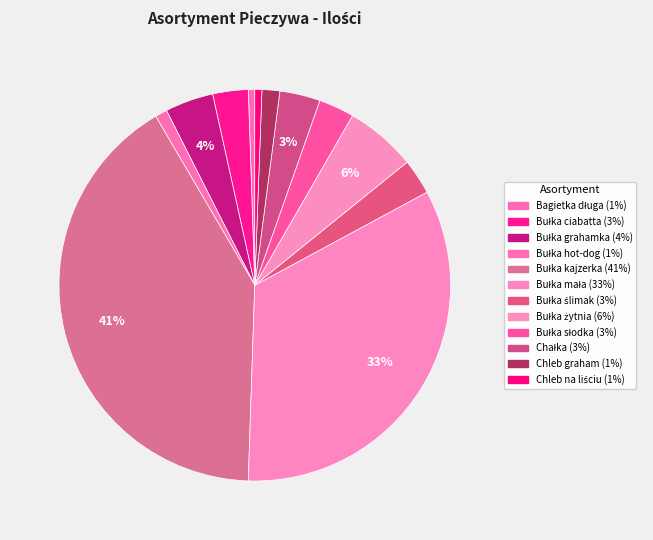

To the nearest percent, what percentage of the pie is Bułka hot-dog?

1%